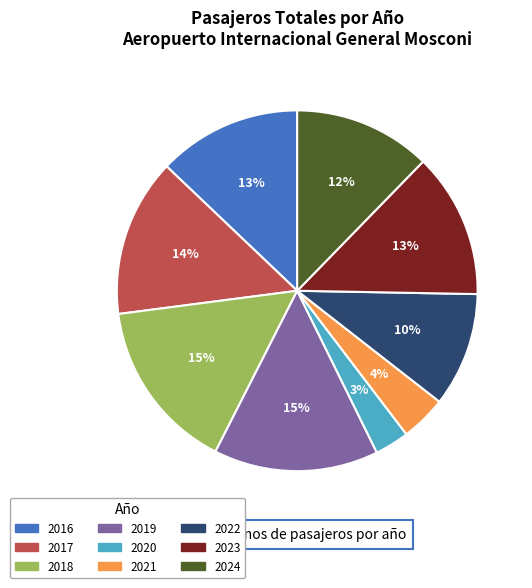

Combined, do 2019 and 2016 account for over 50%?

No